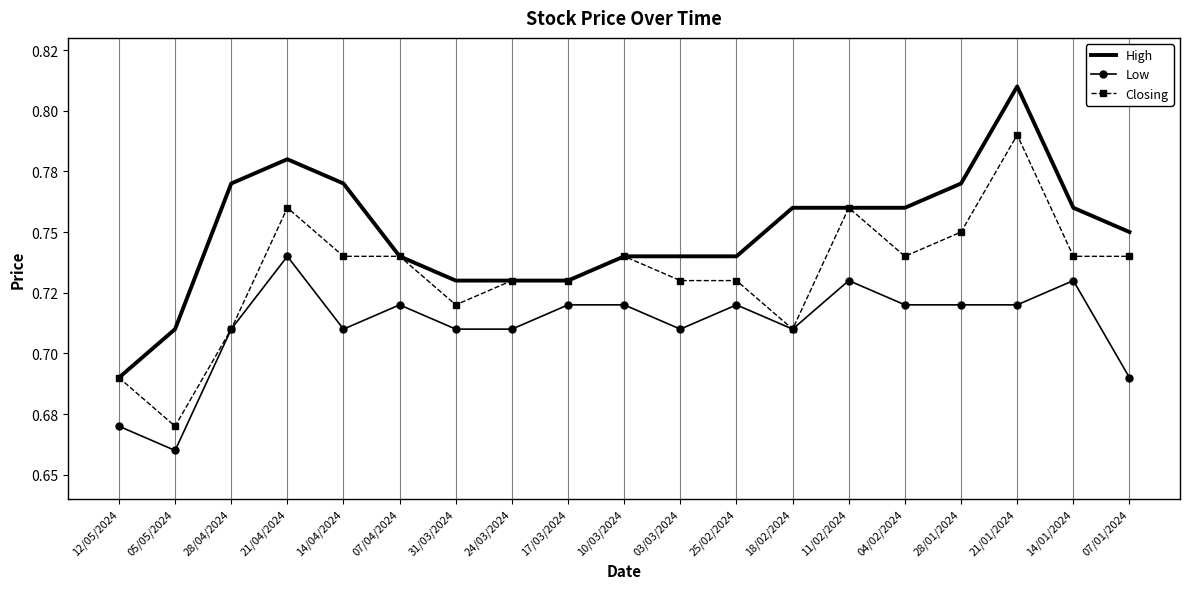

What are all the series names shown in the legend?

High, Low, Closing